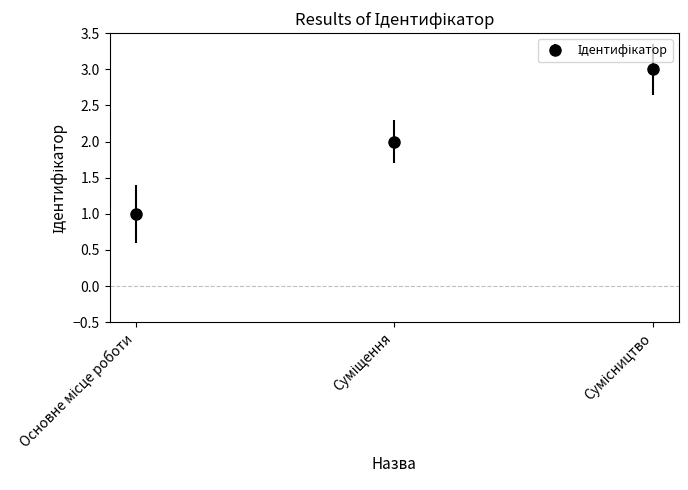

What is the maximum value shown in the chart?

3